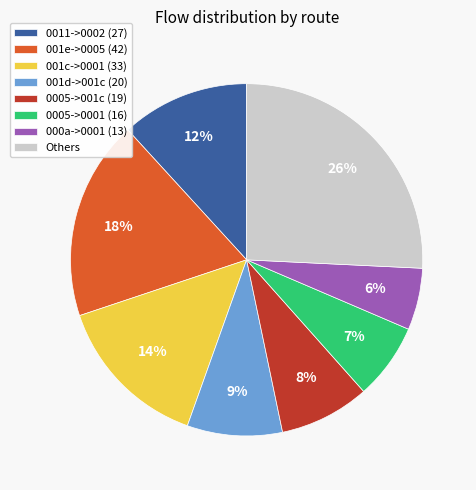

Does any single category account for the majority?

No